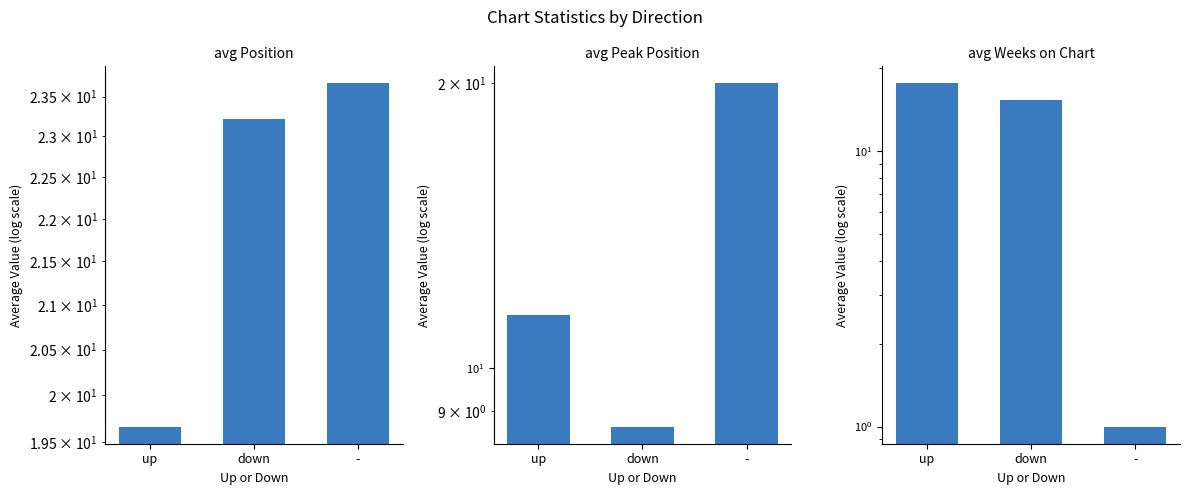

How many data points in avg Position are above 23?

2